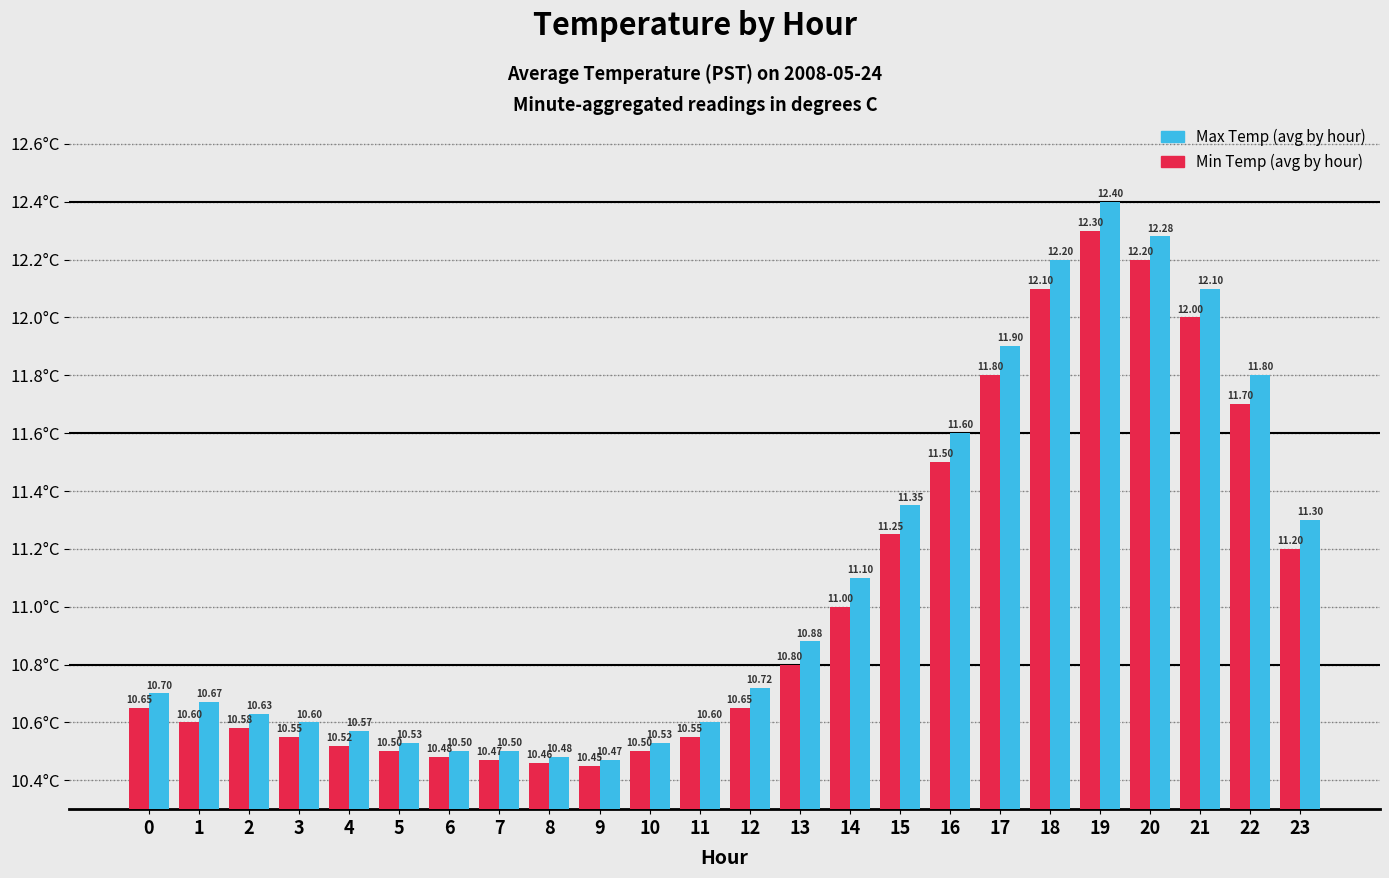

Rank the series by their average value, from lowest to highest.

Min Temp (avg by hour), Max Temp (avg by hour)